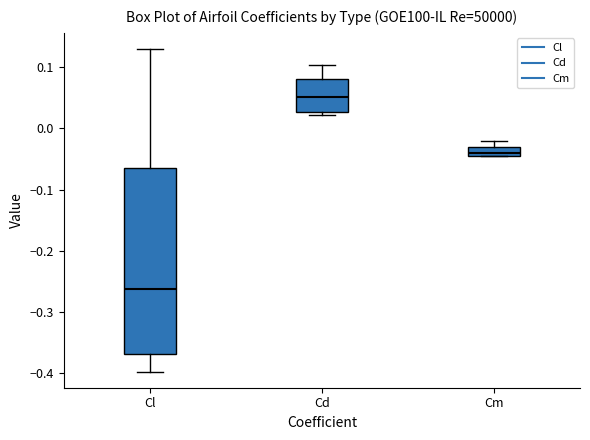

Which box has the lowest median line?

Cl